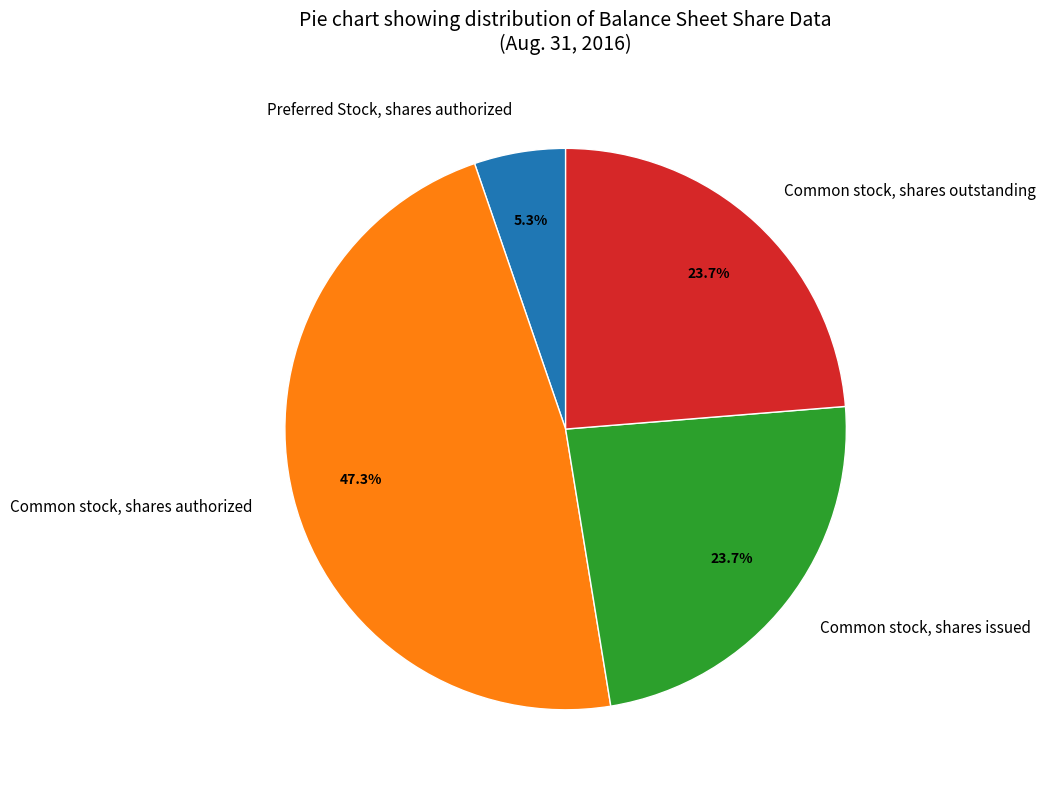

Which category has the biggest portion of the pie?

Common stock, shares authorized